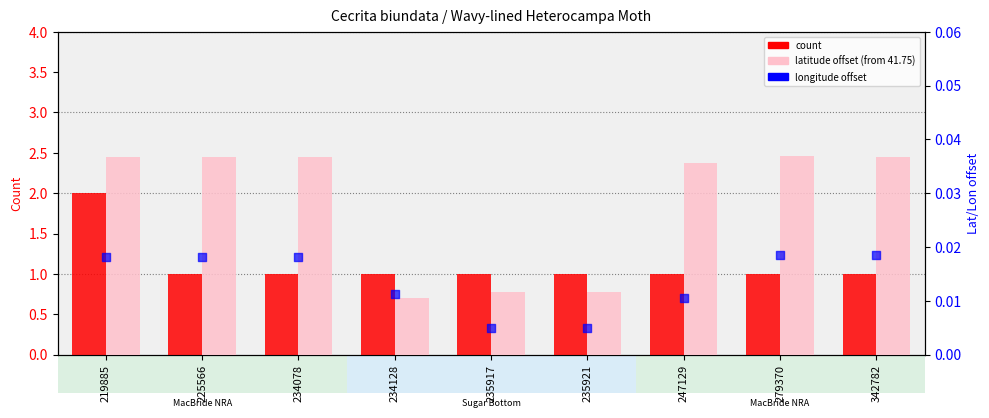

Which series contains the lowest Y value?

longitude offset